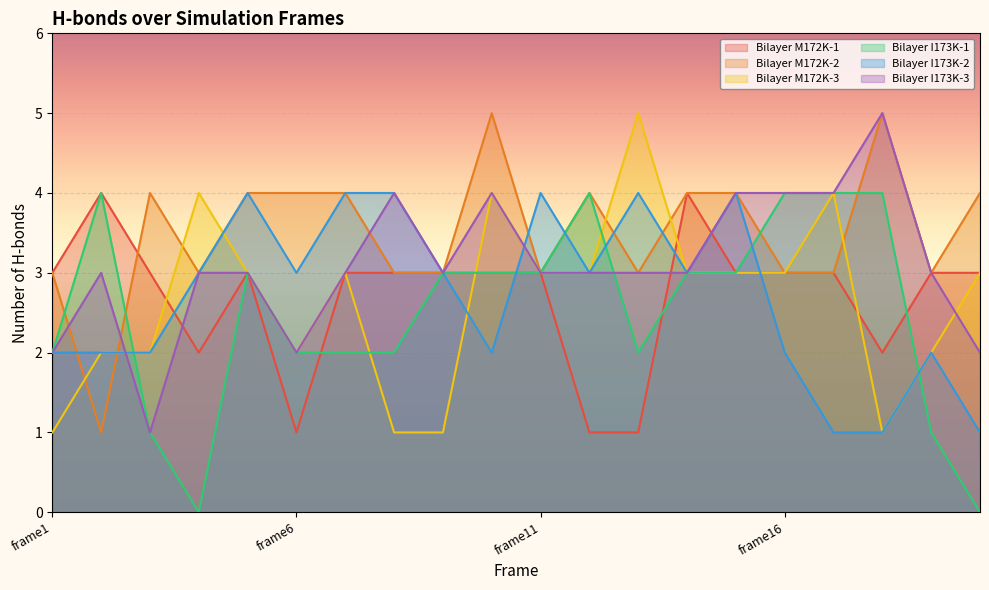

Reading left to right, list all the values displayed in this chart.

Bilayer M172K-1: frame1=3	frame2=4	frame3=3	frame4=2	frame5=3	frame6=1	frame7=3	frame8=3	frame9=3	frame10=3	frame11=3	frame12=1	frame13=1	frame14=4	frame15=3	frame16=3	frame17=3	frame18=2	frame19=3	frame20=3
Bilayer M172K-2: frame1=3	frame2=1	frame3=4	frame4=3	frame5=4	frame6=4	frame7=4	frame8=3	frame9=3	frame10=5	frame11=3	frame12=4	frame13=3	frame14=4	frame15=4	frame16=3	frame17=3	frame18=5	frame19=3	frame20=4
Bilayer M172K-3: frame1=1	frame2=2	frame3=2	frame4=4	frame5=3	frame6=2	frame7=3	frame8=1	frame9=1	frame10=4	frame11=3	frame12=3	frame13=5	frame14=3	frame15=3	frame16=3	frame17=4	frame18=1	frame19=2	frame20=3
Bilayer I173K-1: frame1=2	frame2=4	frame3=1	frame4=0	frame5=3	frame6=2	frame7=2	frame8=2	frame9=3	frame10=3	frame11=3	frame12=4	frame13=2	frame14=3	frame15=3	frame16=4	frame17=4	frame18=4	frame19=1	frame20=0
Bilayer I173K-2: frame1=2	frame2=2	frame3=2	frame4=3	frame5=4	frame6=3	frame7=4	frame8=4	frame9=3	frame10=2	frame11=4	frame12=3	frame13=4	frame14=3	frame15=4	frame16=2	frame17=1	frame18=1	frame19=2	frame20=1
Bilayer I173K-3: frame1=2	frame2=3	frame3=1	frame4=3	frame5=3	frame6=2	frame7=3	frame8=4	frame9=3	frame10=4	frame11=3	frame12=3	frame13=3	frame14=3	frame15=4	frame16=4	frame17=4	frame18=5	frame19=3	frame20=2